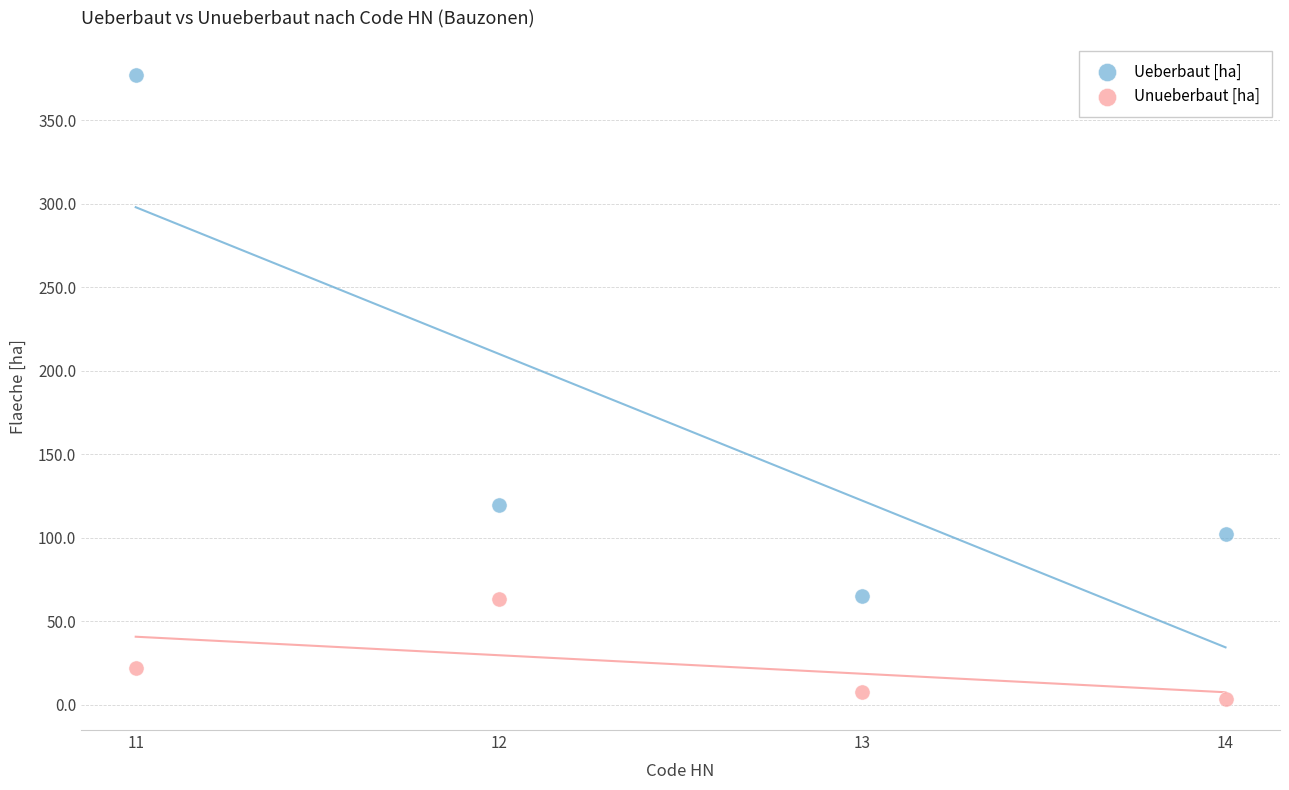

What is the X range (max minus min) for the scatter plot?

3.0